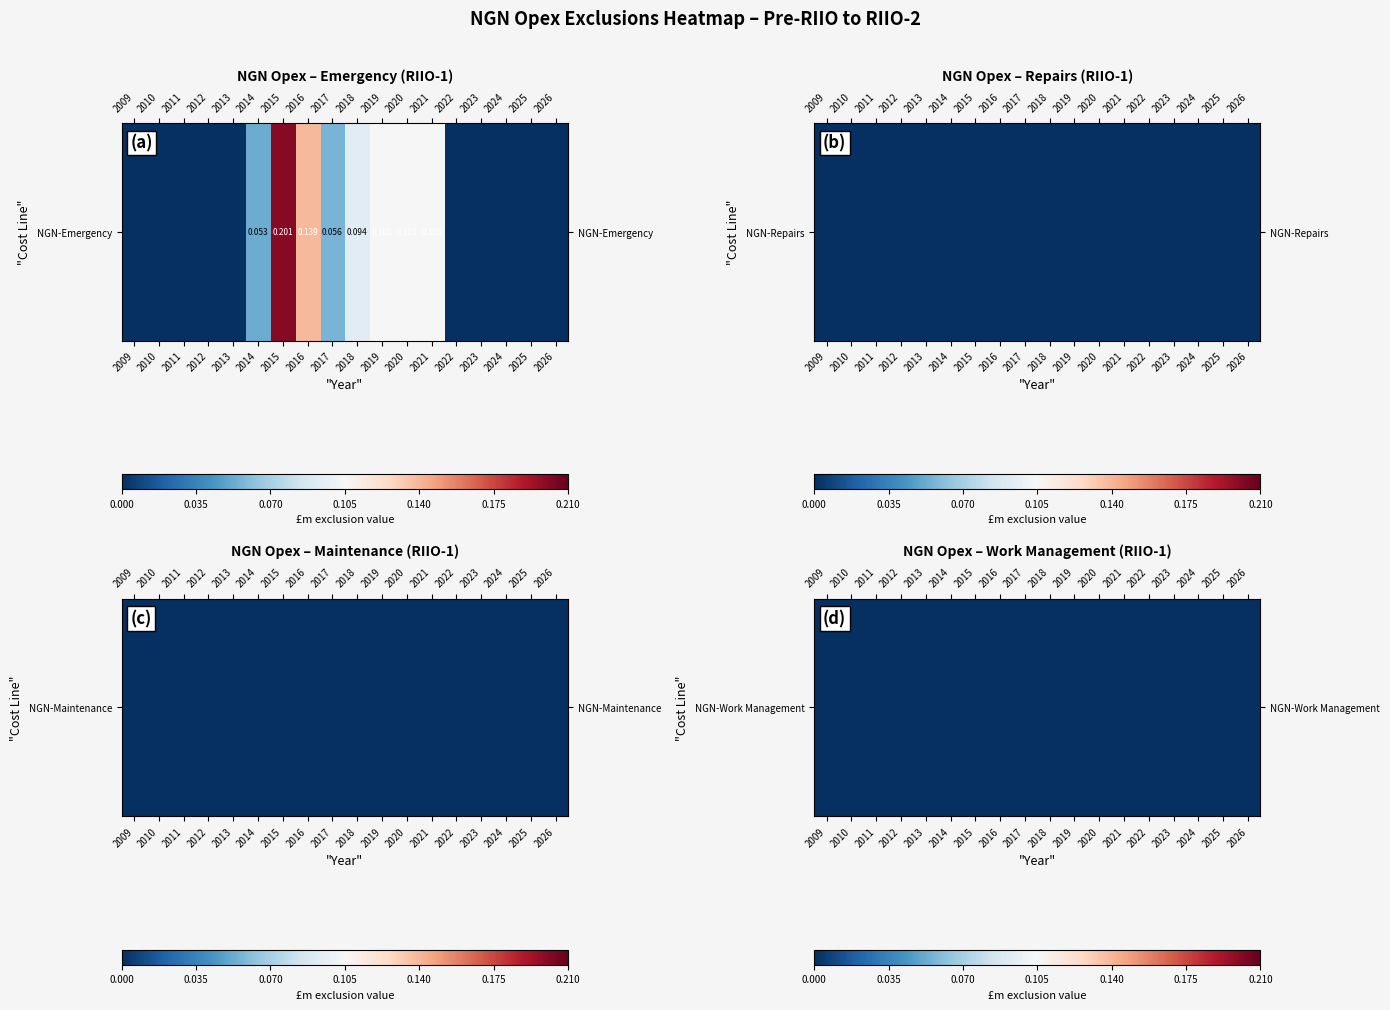

At which category is the sum across all series the highest?

2015